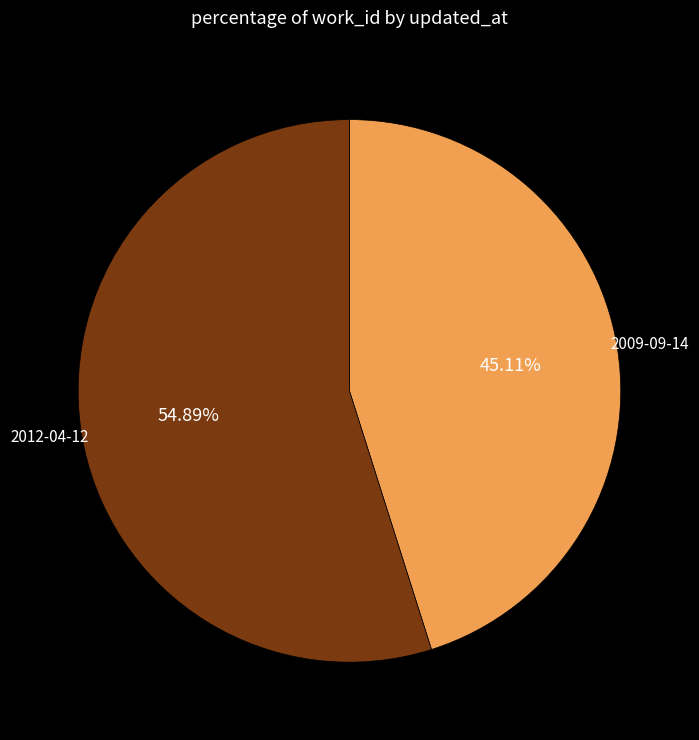

To the nearest percent, what is the difference between the largest and smallest slice percentages?

10%